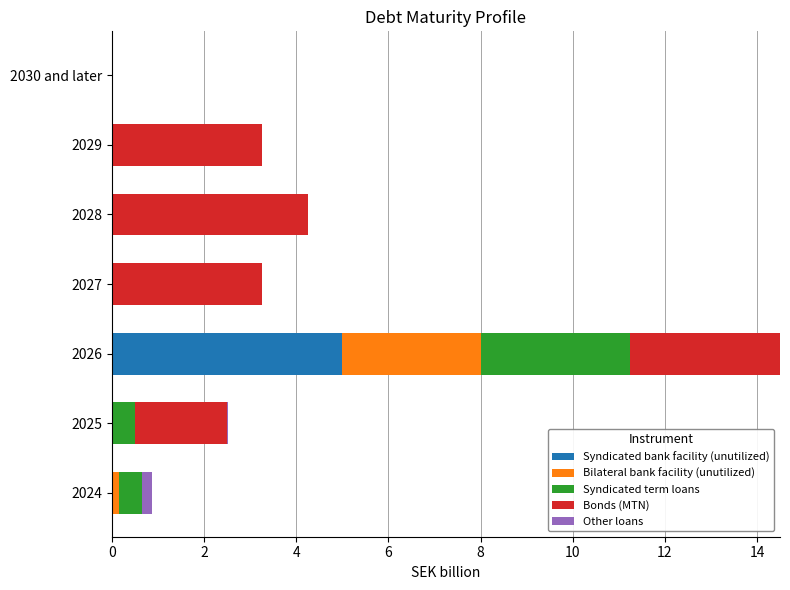

What is the maximum value for Syndicated bank facility (unutilized)?

5.0